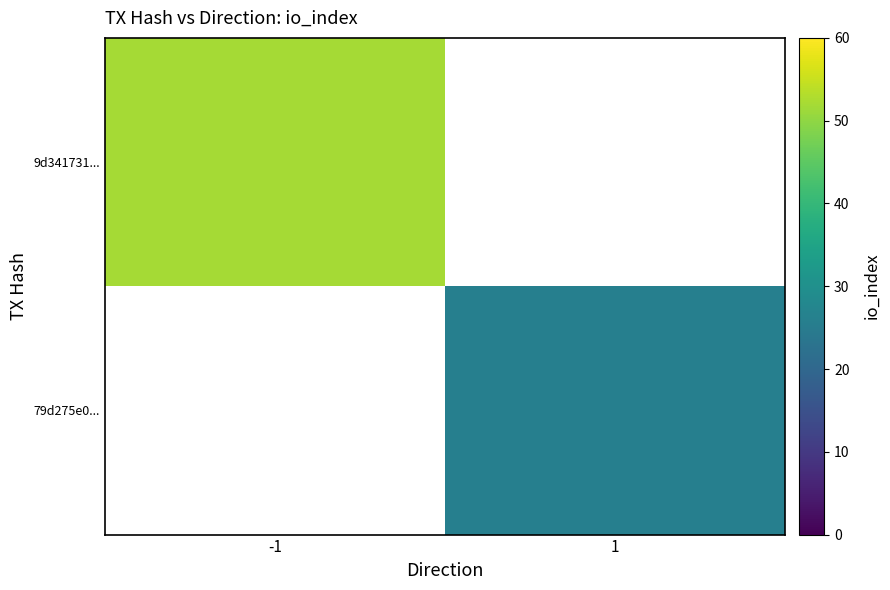

At how many categories does at least one series exceed 50?

1